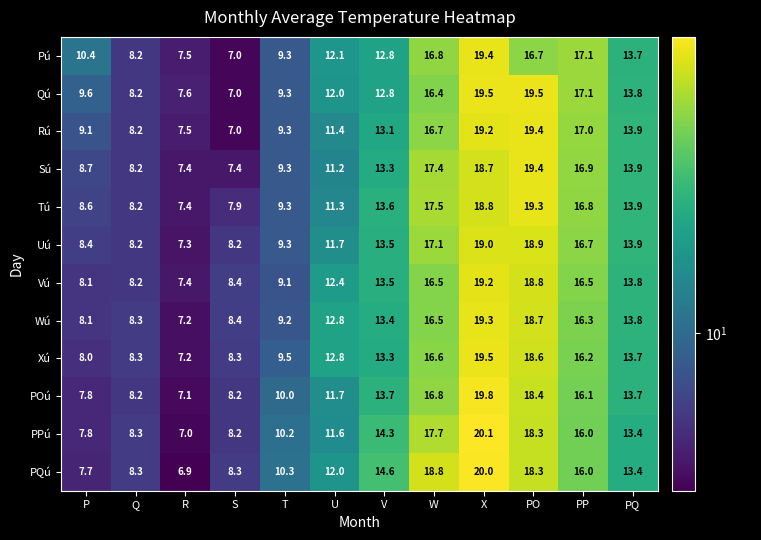

Is it true that Pú equals 7.5 at R?

True